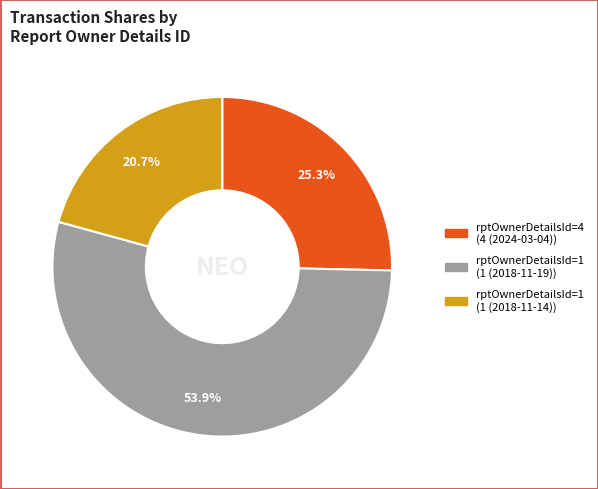

Is there a majority slice in this chart?

Yes